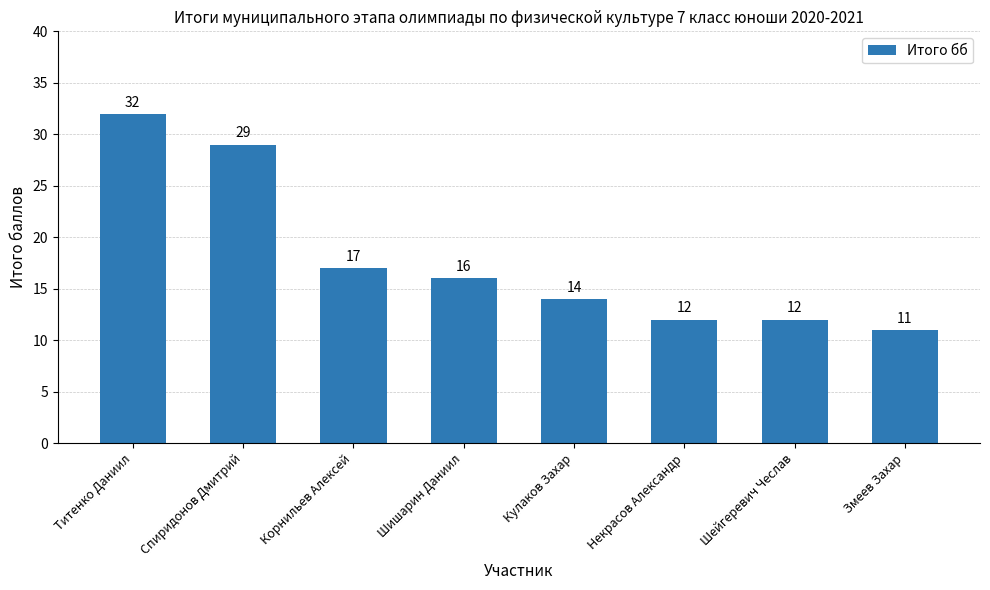

What is the average value?

18